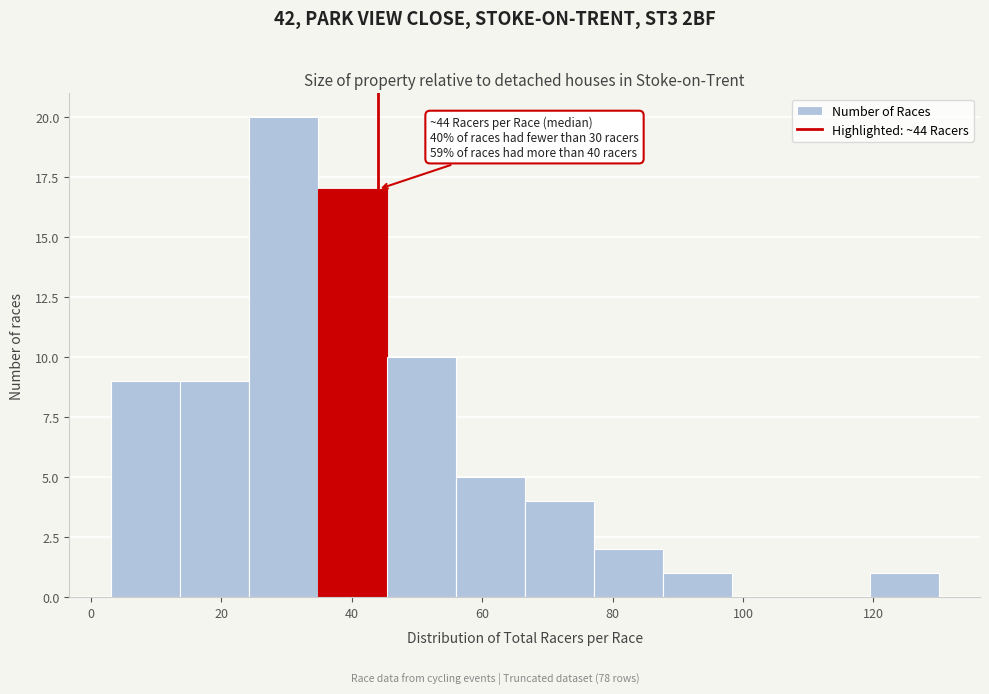

Which range on the x-axis has the tallest bar?

24 to 34